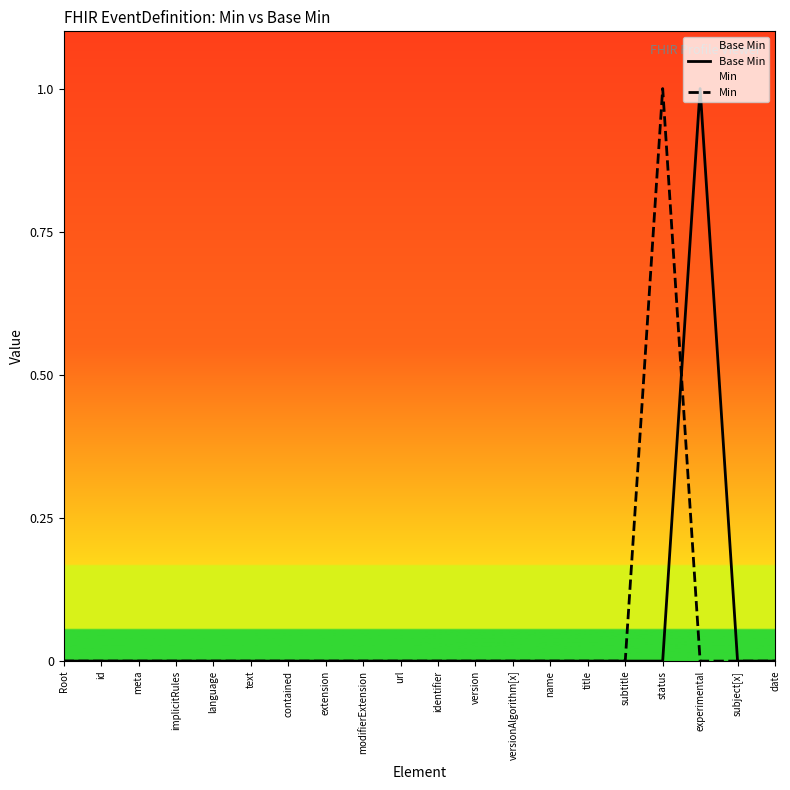

Which series has the largest range (max minus min)?

Base Min